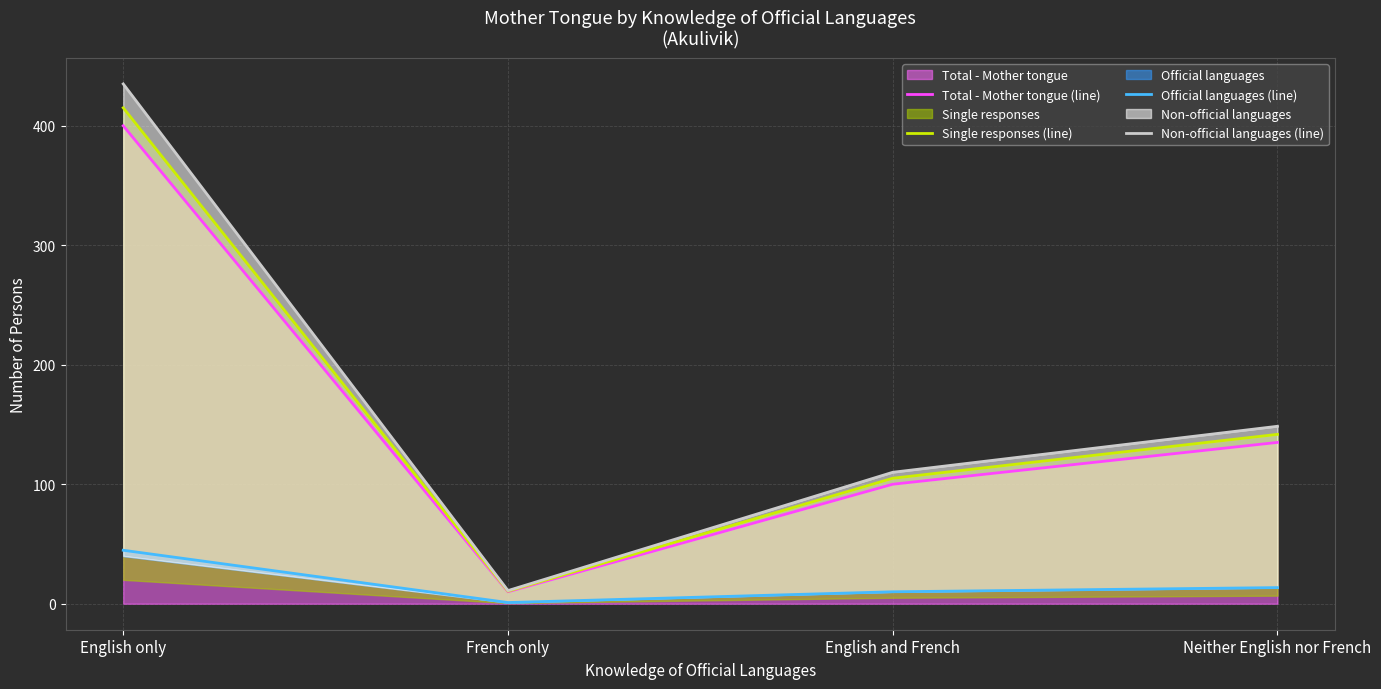

Which series has the widest spread of values?

Non-official languages (line)